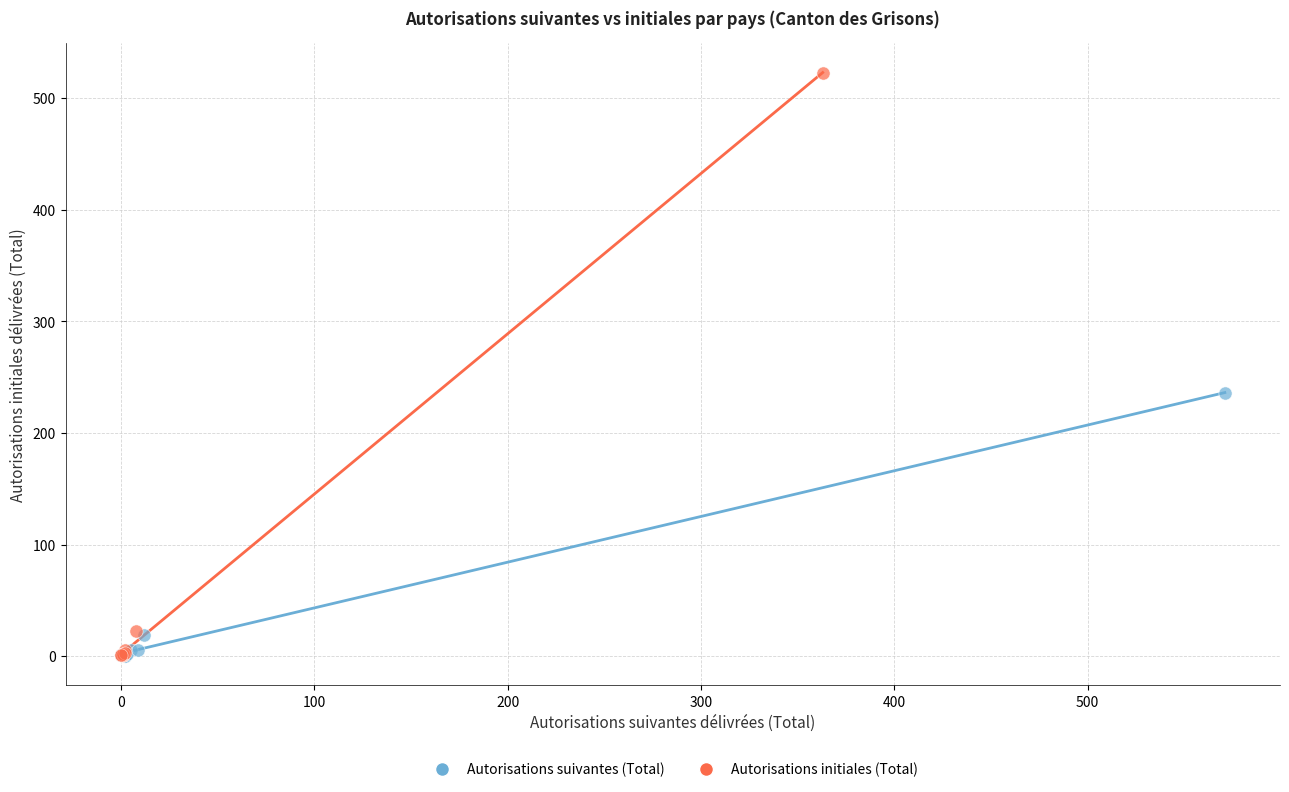

Which series has the largest Y range (max minus min)?

Autorisations initiales (Total)